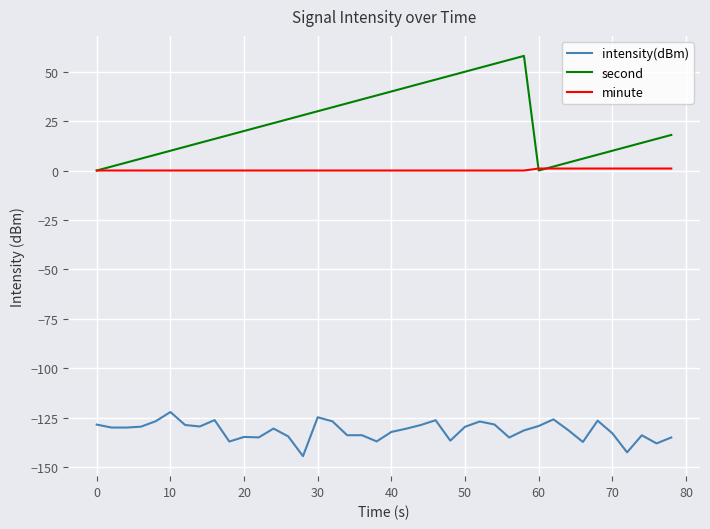

Which series has the widest spread of values?

second